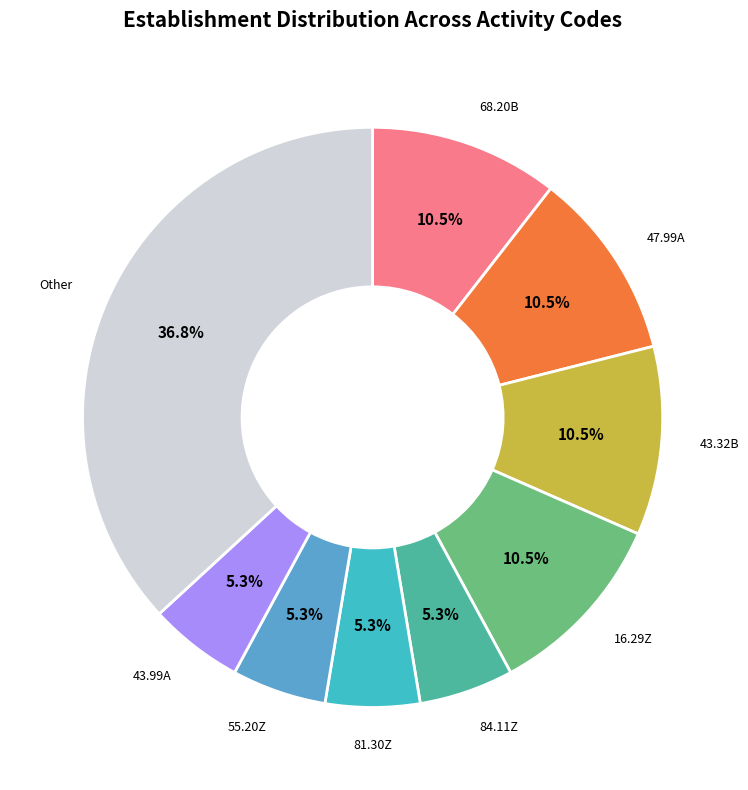

Is there a majority slice in this chart?

No